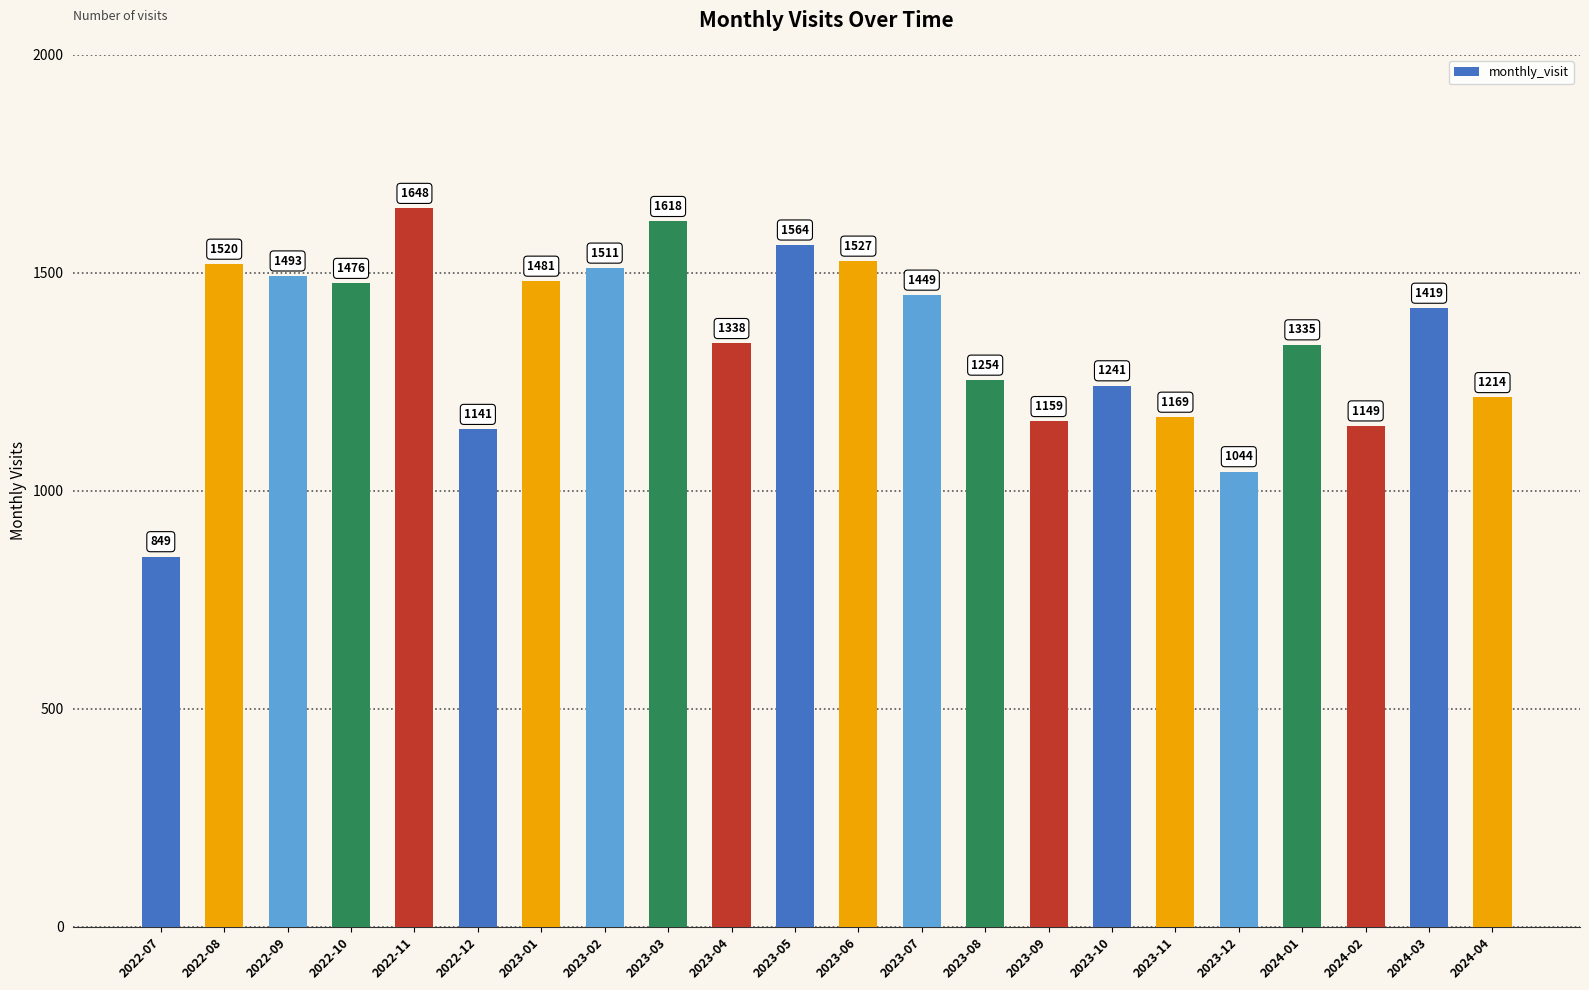

Where is the data nearest to the value 1248?

2023-08